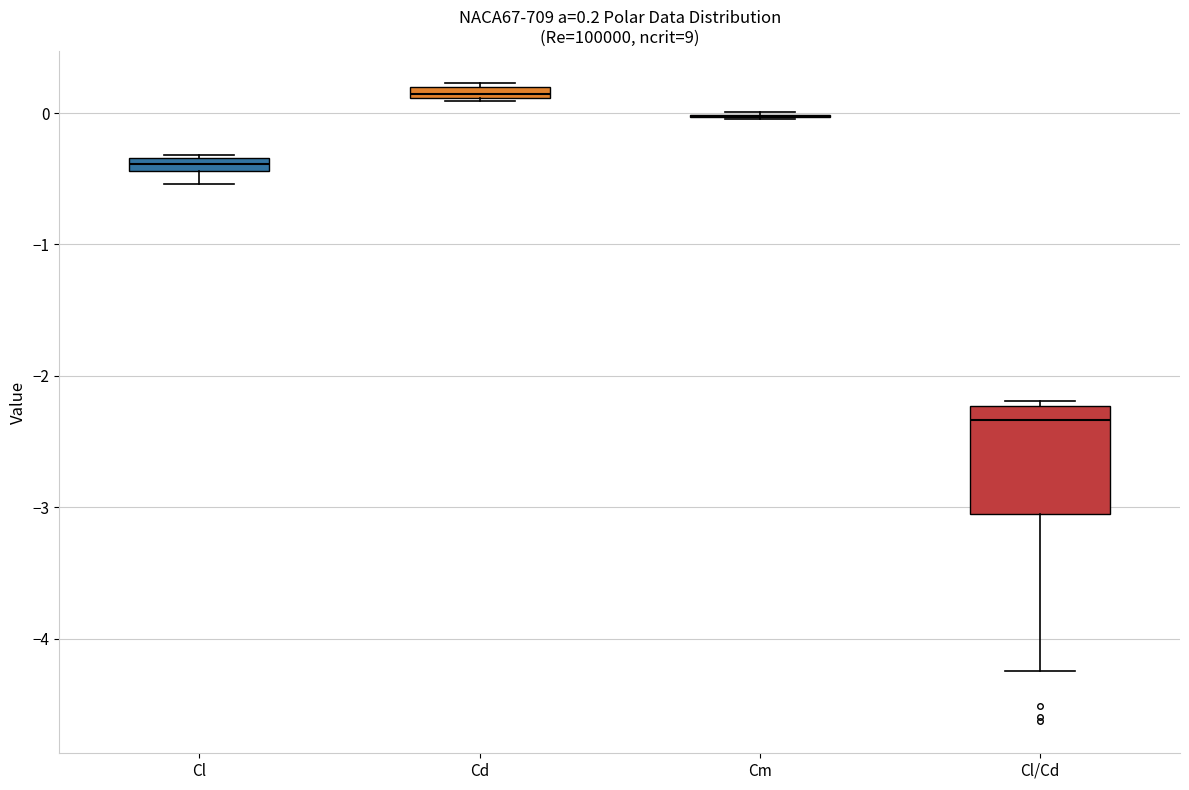

Which box is the tallest, from its lower edge to its upper edge?

Cl/Cd